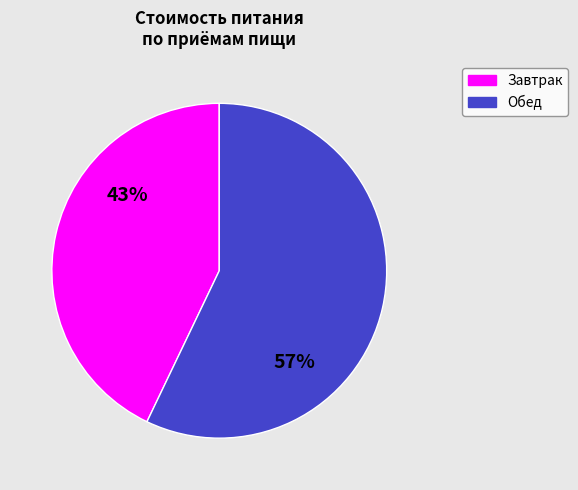

To the nearest percent, what is the average slice percentage?

50%